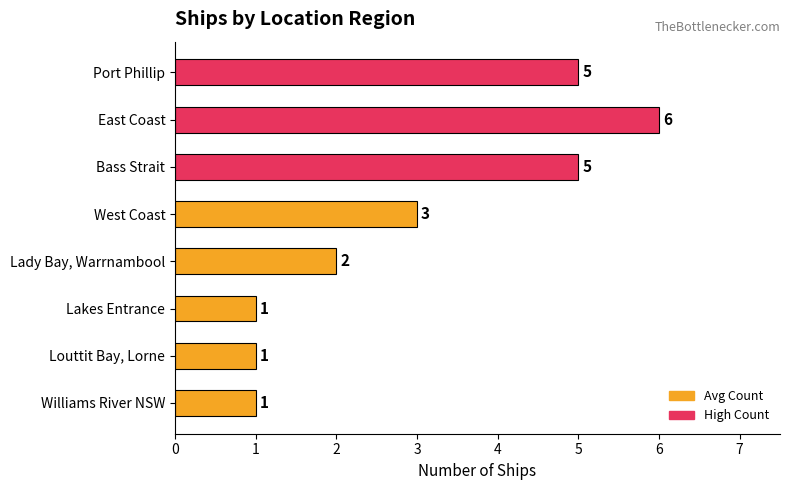

Are the bars horizontal?

Yes